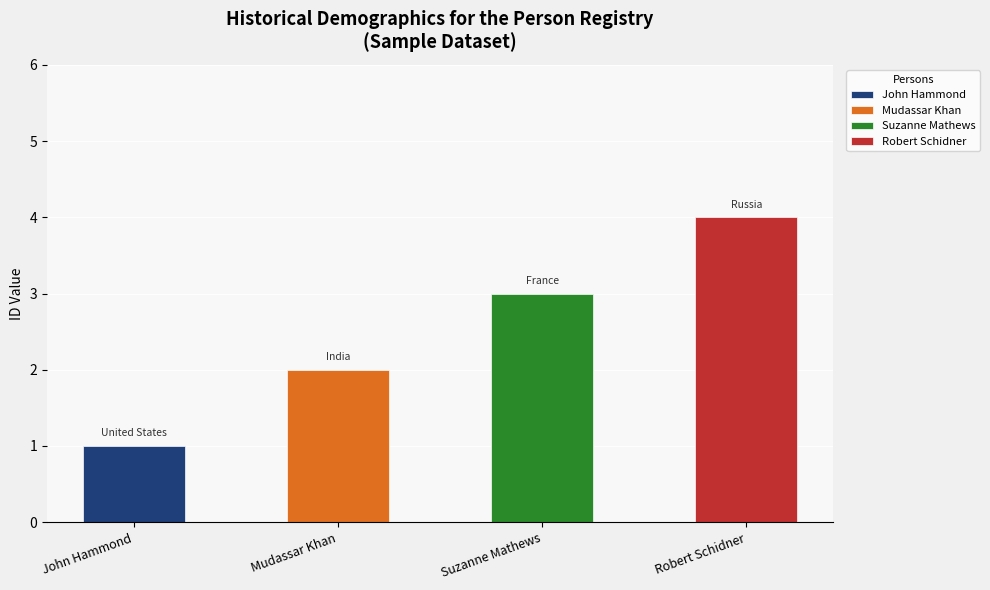

Reading left to right, list all the values displayed in this chart.

John Hammond=1	Mudassar Khan=2	Suzanne Mathews=3	Robert Schidner=4